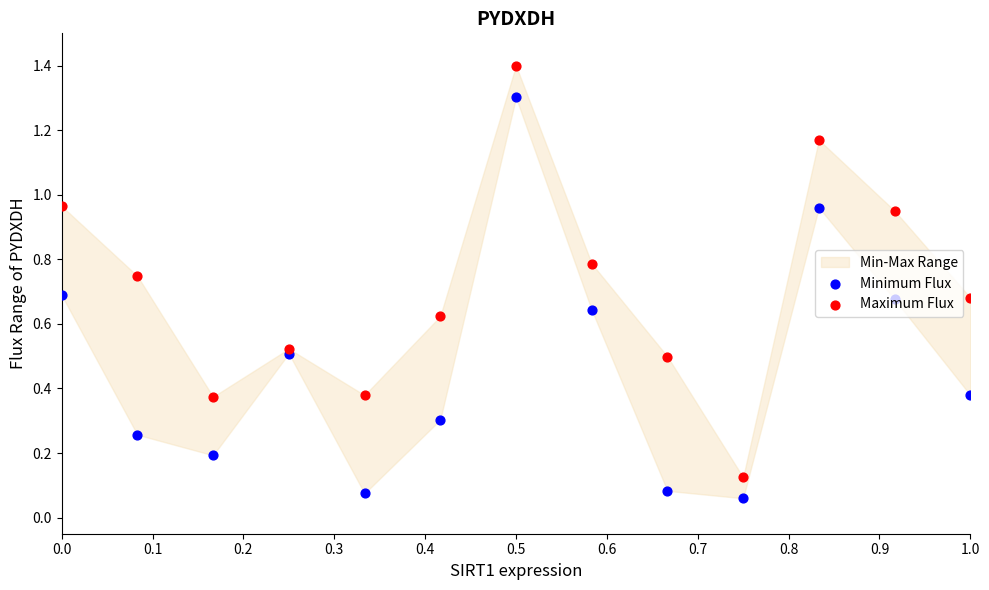

Which series contains the lowest Y value?

Minimum Flux